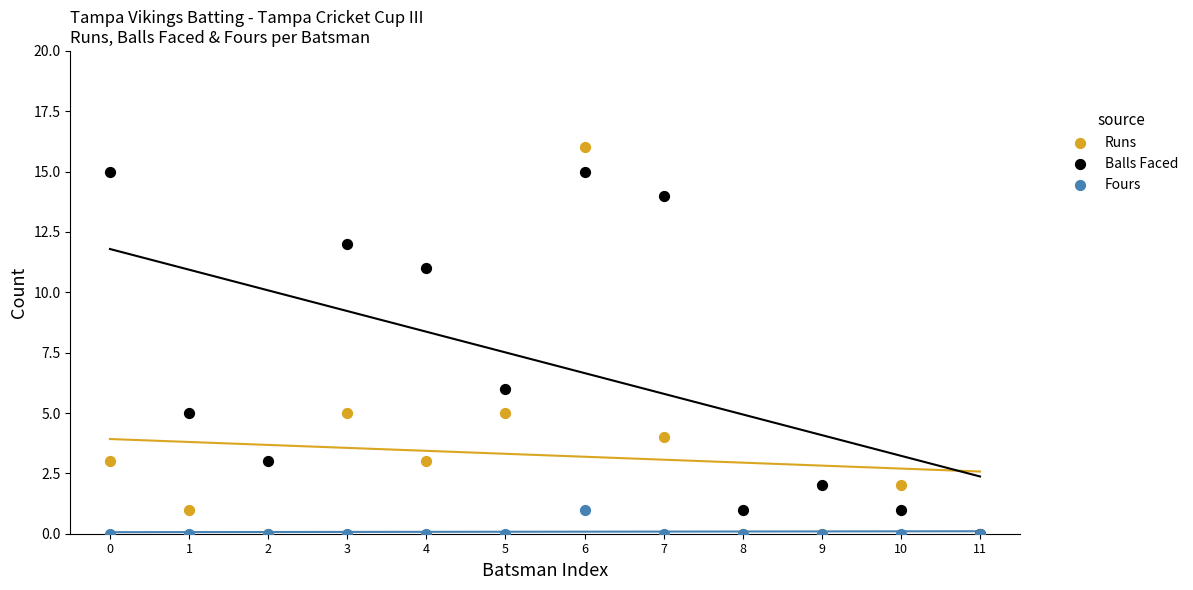

Across all series, what Y value is closest to 8?

6